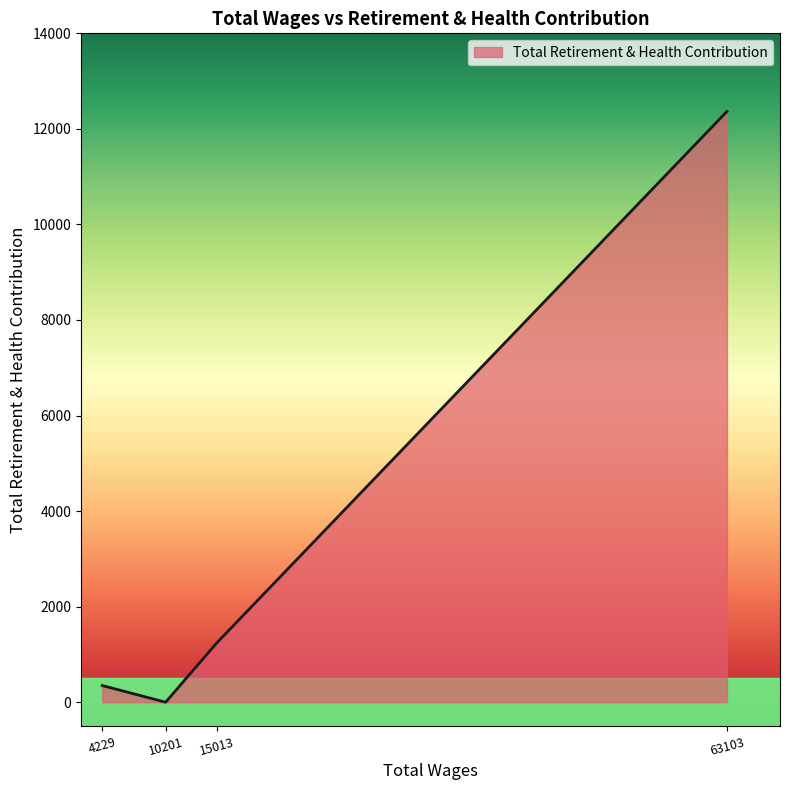

True or false: the data has more than 2 interior local peaks.

False